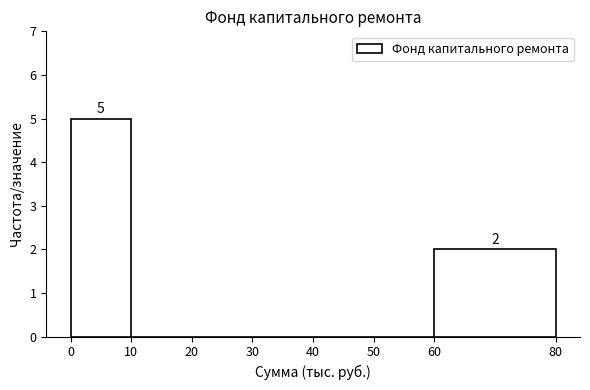

Which range on the x-axis has the tallest bar?

0 to 10